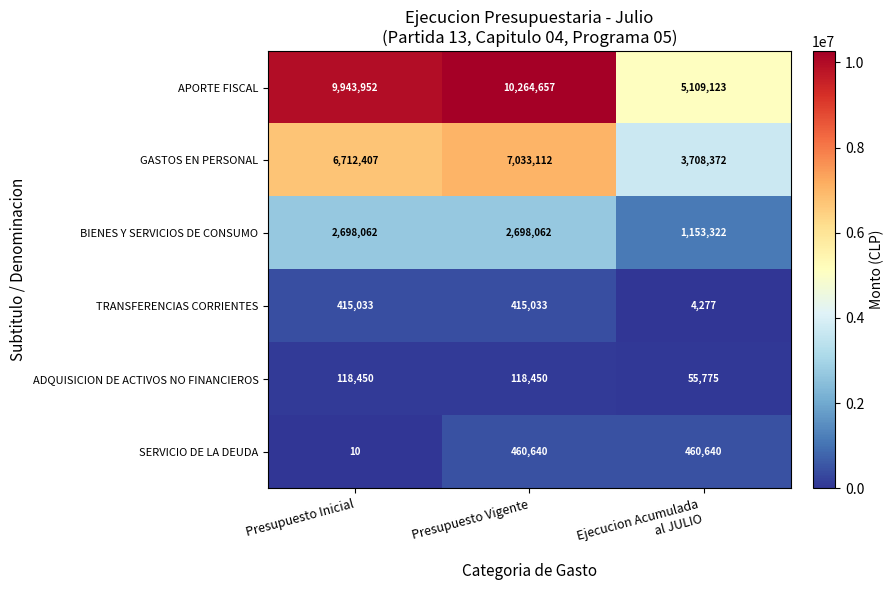

The value of BIENES Y SERVICIOS DE CONSUMO at Presupuesto Inicial is 3625059. True or false?

False